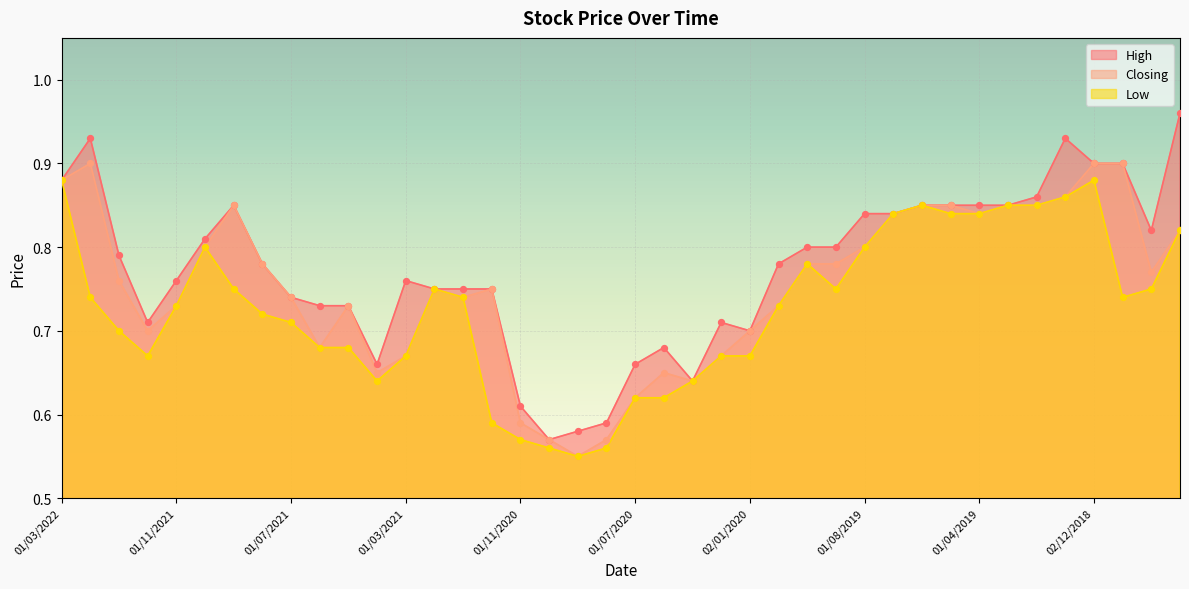

Which series reaches the minimum Y coordinate?

Closing